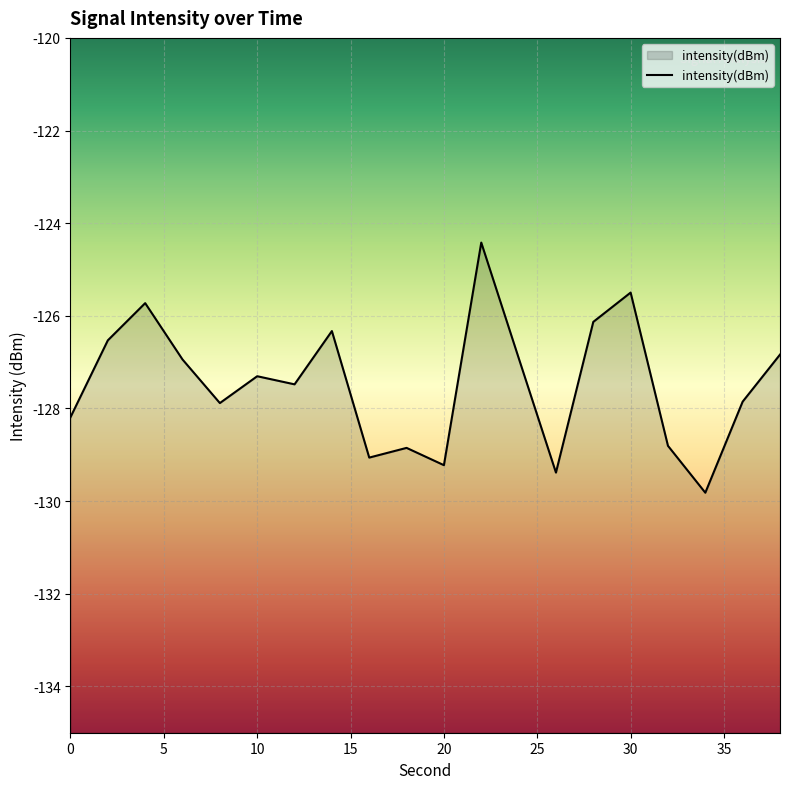

Rank the categories by value from highest to lowest.

22, 30, 4, 28, 14, 2, 38, 24, 6, 10, 12, 36, 8, 0, 32, 18, 16, 20, 26, 34